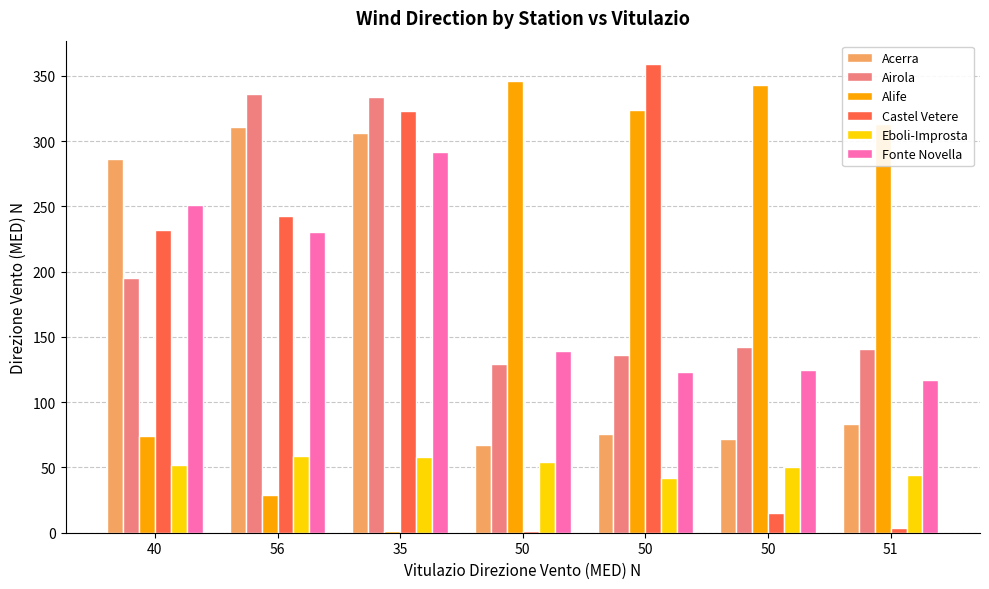

Count the number of categories in the chart.

7